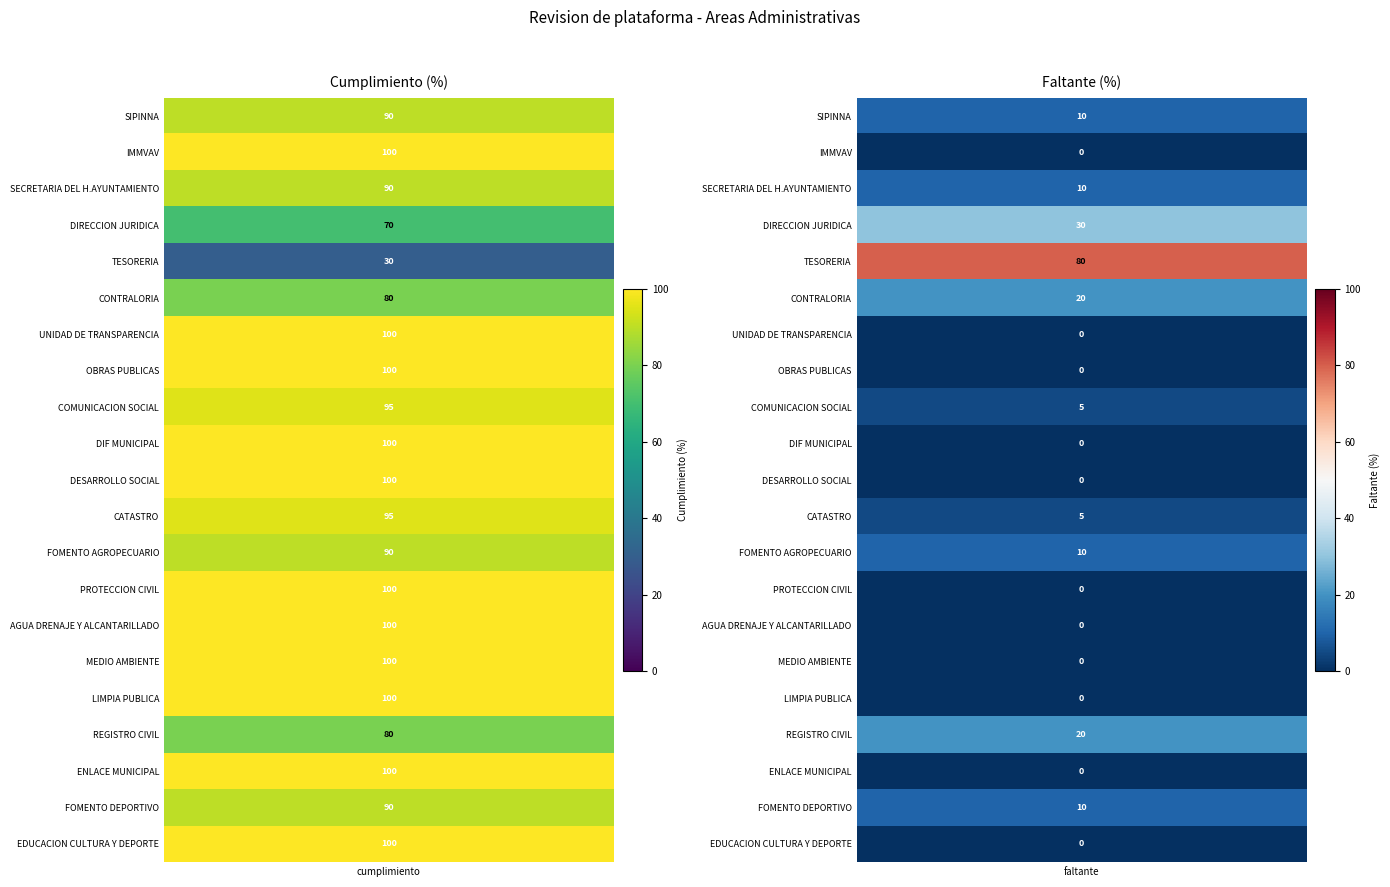

What is the difference between the highest and lowest values at 1?

80